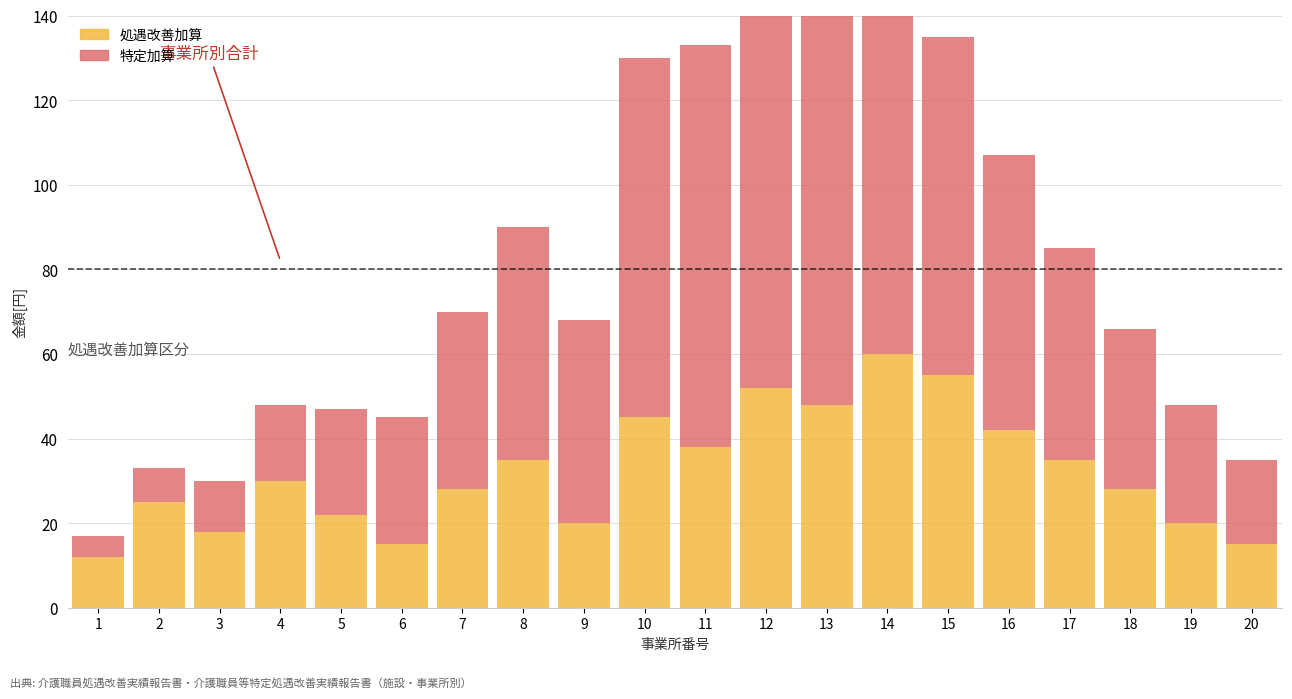

The value of 処遇改善加算 at 7 is 28. True or false?

True